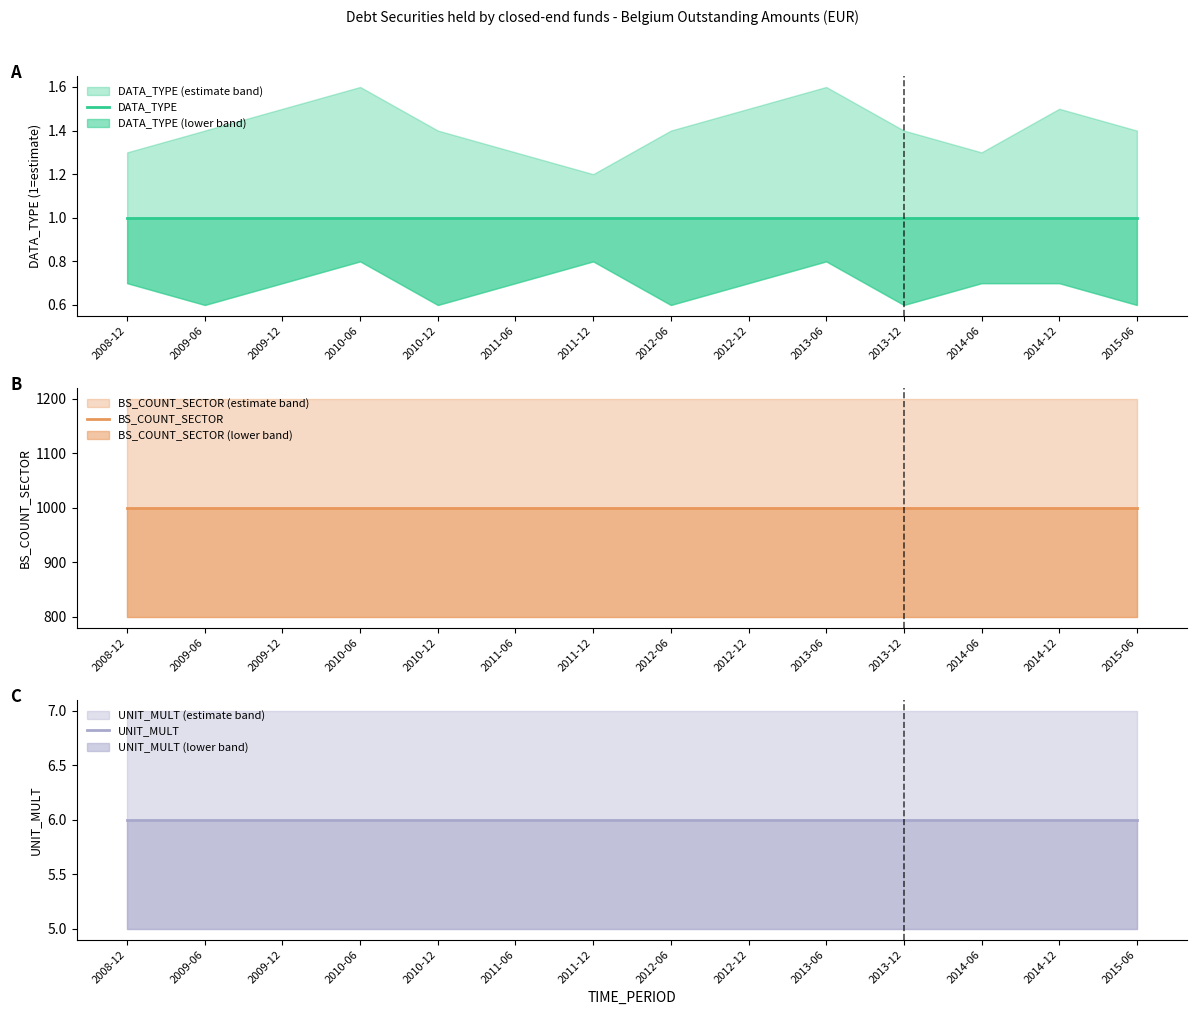

At which label does UNIT_MULT reach its minimum?

2008-12